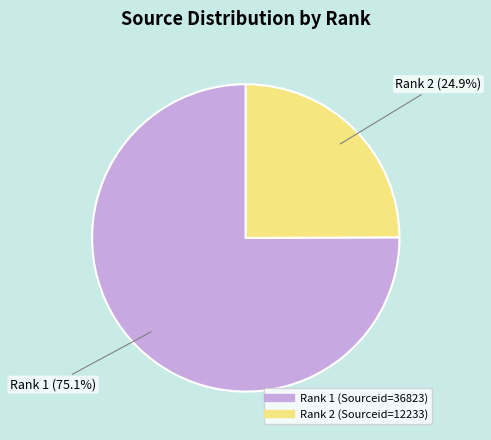

Does any single category account for the majority?

Yes